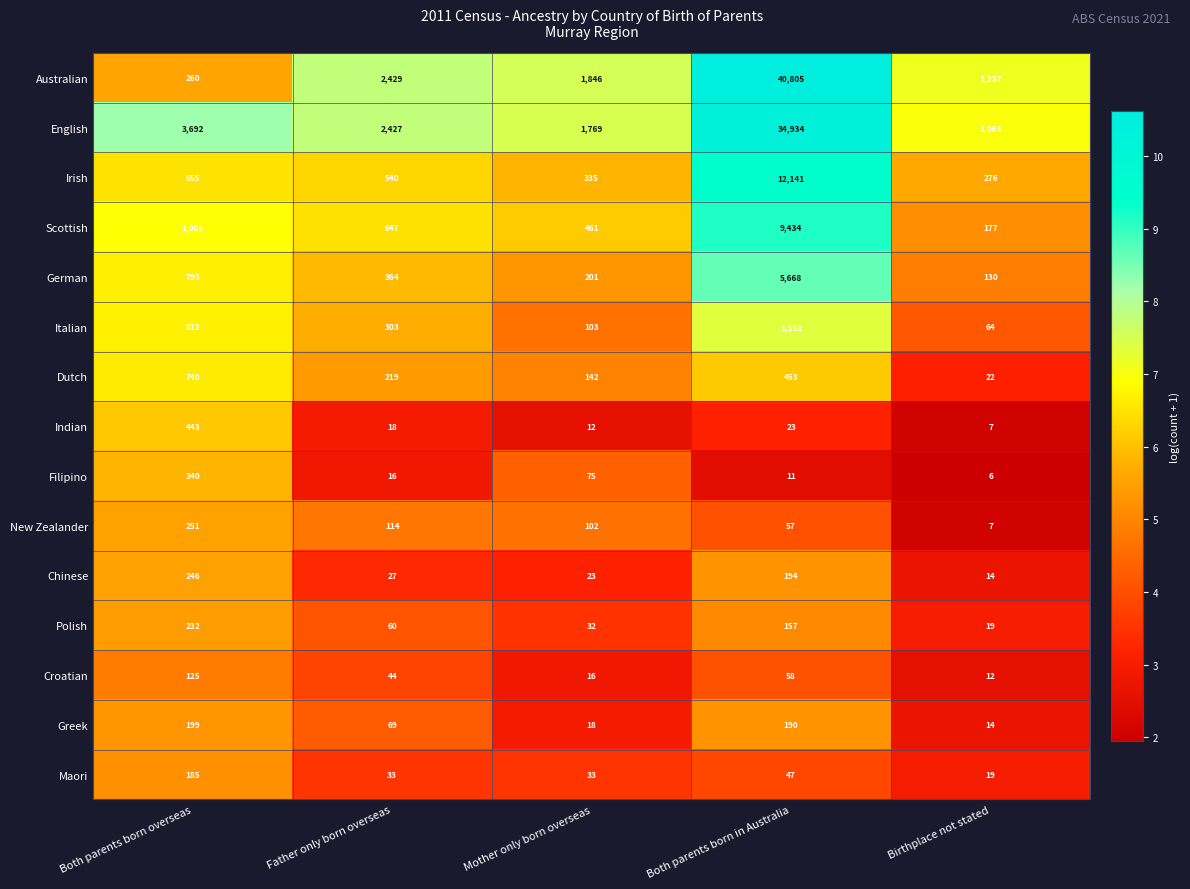

Rank the series at Both parents born in Australia from highest to lowest value.

Australian, English, Irish, Scottish, German, Italian, Dutch, Chinese, Greek, Polish, Croatian, New Zealander, Maori, Indian, Filipino